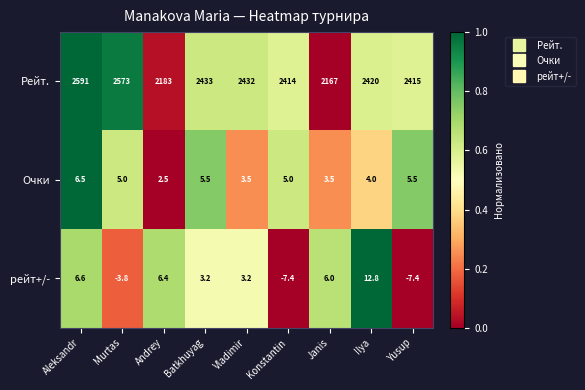

True or false: Очки has a value of 5.0 at Murtas.

True